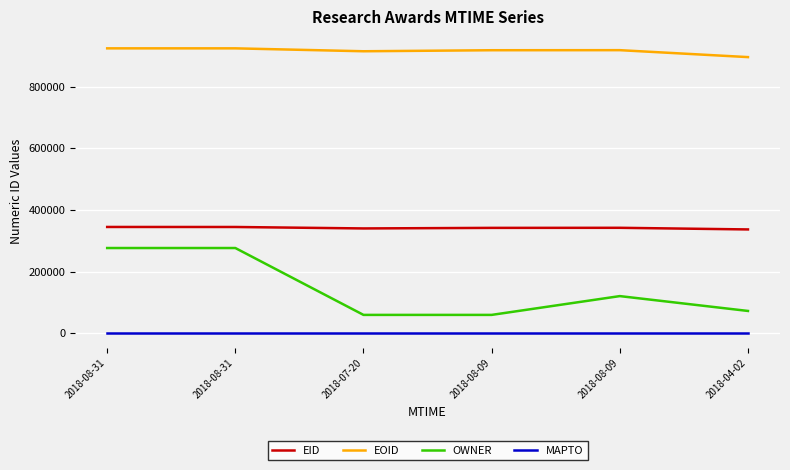

What are all the series names shown in the legend?

EID, EOID, OWNER, MAPTO